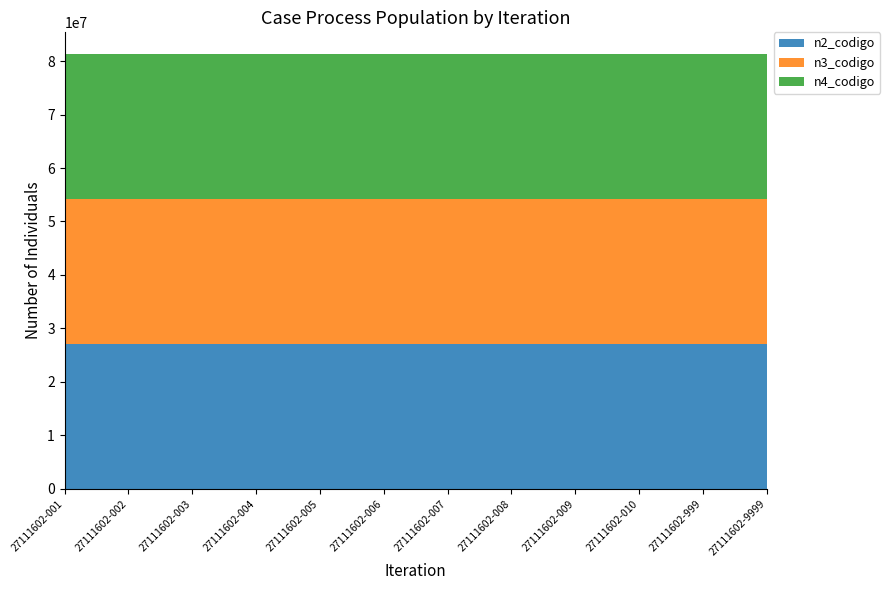

Reading left to right, what are all the values shown in this chart?

n2_codigo: 27111602-001=27110000	27111602-002=27110000	27111602-003=27110000	27111602-004=27110000	27111602-005=27110000	27111602-006=27110000	27111602-007=27110000	27111602-008=27110000	27111602-009=27110000	27111602-010=27110000	27111602-999=27110000	27111602-9999=27110000
n3_codigo: 27111602-001=27111600	27111602-002=27111600	27111602-003=27111600	27111602-004=27111600	27111602-005=27111600	27111602-006=27111600	27111602-007=27111600	27111602-008=27111600	27111602-009=27111600	27111602-010=27111600	27111602-999=27111600	27111602-9999=27111600
n4_codigo: 27111602-001=27111602	27111602-002=27111602	27111602-003=27111602	27111602-004=27111602	27111602-005=27111602	27111602-006=27111602	27111602-007=27111602	27111602-008=27111602	27111602-009=27111602	27111602-010=27111602	27111602-999=27111602	27111602-9999=27111602